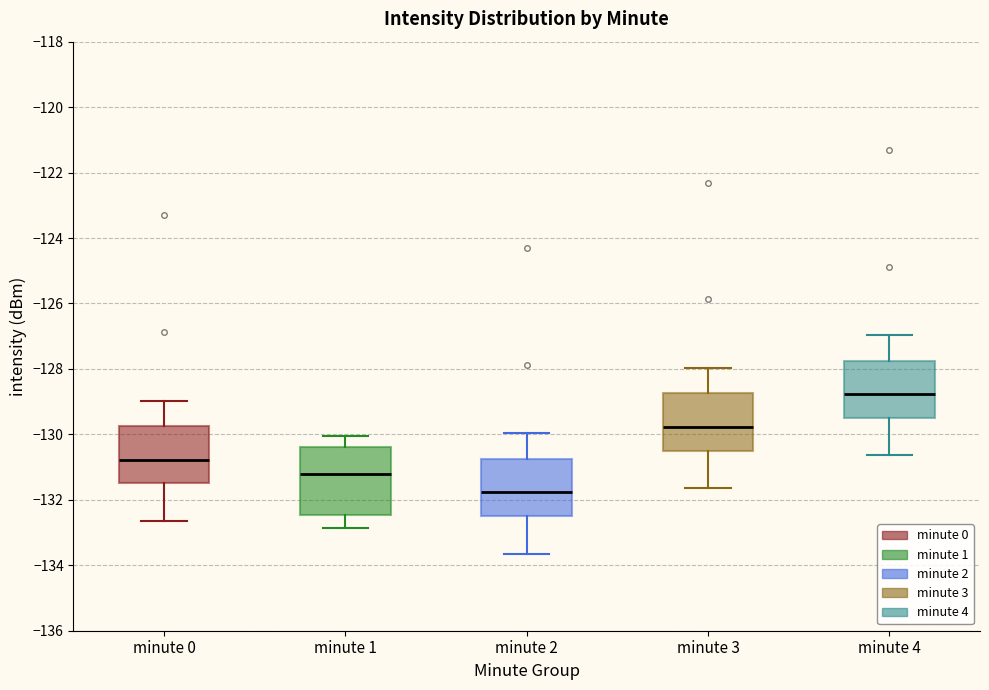

Reading left to right, transcribe this box plot: for each box, give where its median line is, the range the box spans, and where its two whiskers end, as read against the y-axis. The values are not printed on the chart, so give them approximately, as read against the axis.

minute 0: median -130.8, box -131.6 to -129.8, whiskers -132.6 to -129.0
minute 1: median -131.2, box -132.4 to -130.4, whiskers -132.8 to -130.0
minute 2: median -131.8, box -132.6 to -130.8, whiskers -133.6 to -130.0
minute 3: median -129.8, box -130.6 to -128.8, whiskers -131.6 to -128.0
minute 4: median -128.8, box -129.6 to -127.8, whiskers -130.6 to -127.0